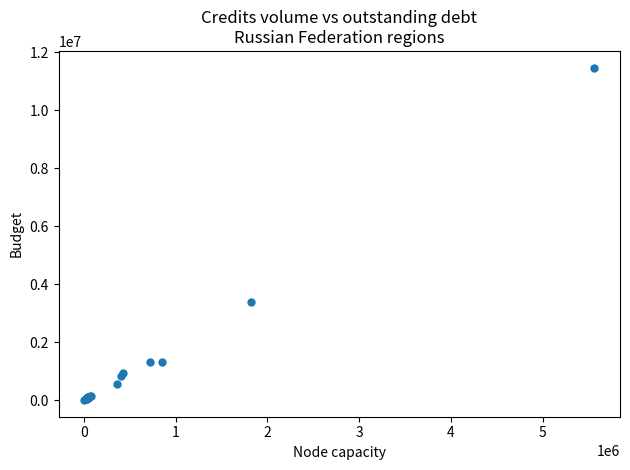

What Y value in the scatter plot is closest to 5741538?

3391890